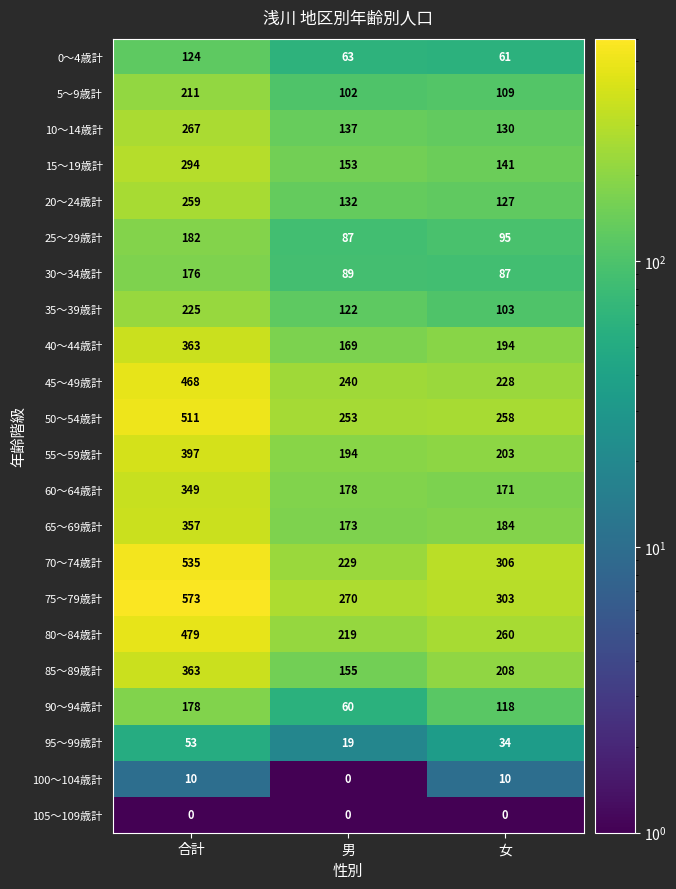

Between 合計 and 男, which series saw the biggest shift?

70～74歳計